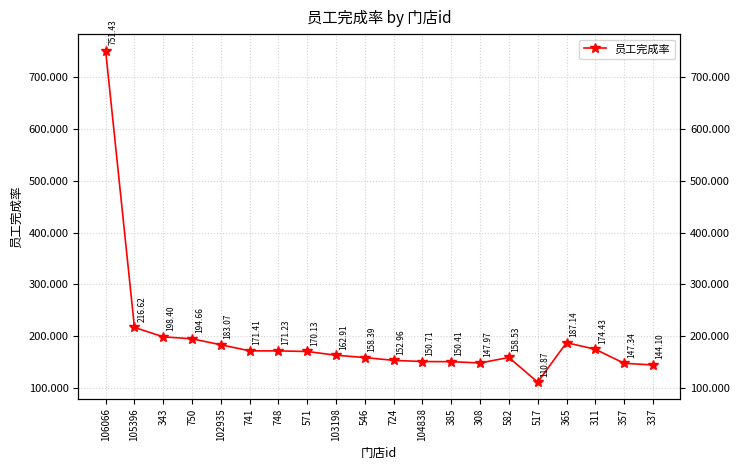

True or false: the data shows 148.0 at 308.

True